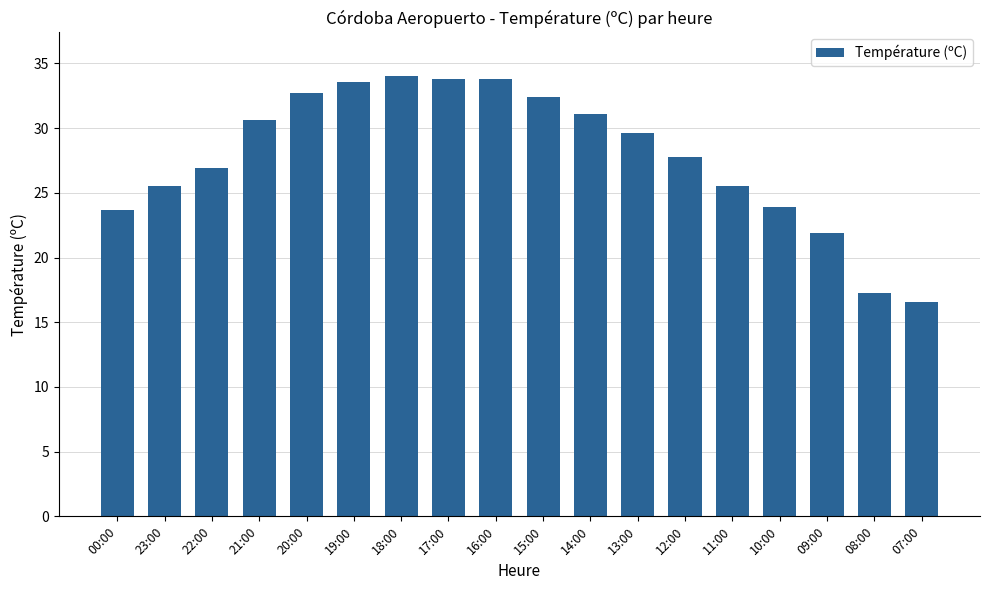

What is the greatest value displayed?

34.0